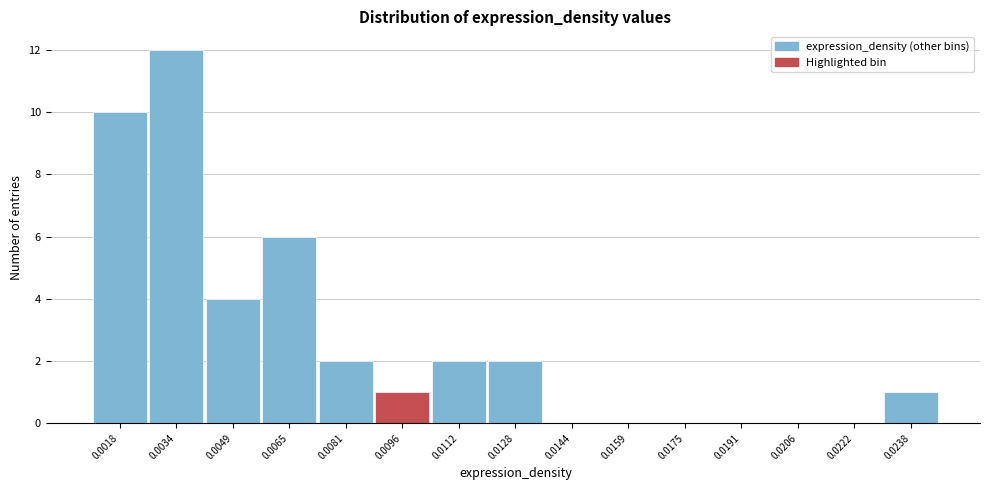

Reading left to right, extract all data points from this chart.

0.0018=10	0.0034=12	0.0049=4	0.0065=6	0.0081=2	0.0096=1	0.0112=2	0.0128=2	0.0144=0	0.0159=0	0.0175=0	0.0191=0	0.0206=0	0.0222=0	0.0238=1